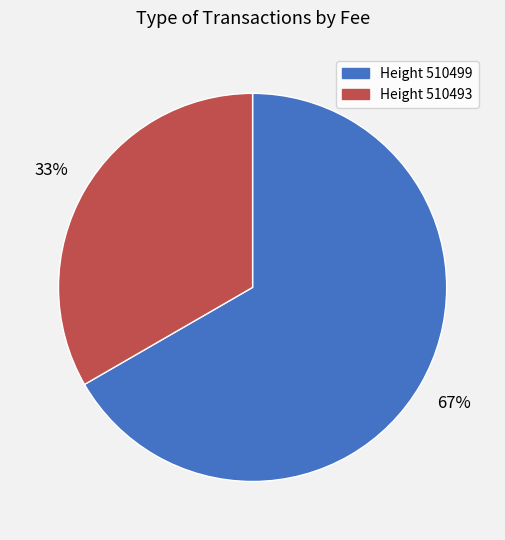

To the nearest percent, what is the average slice percentage?

50%